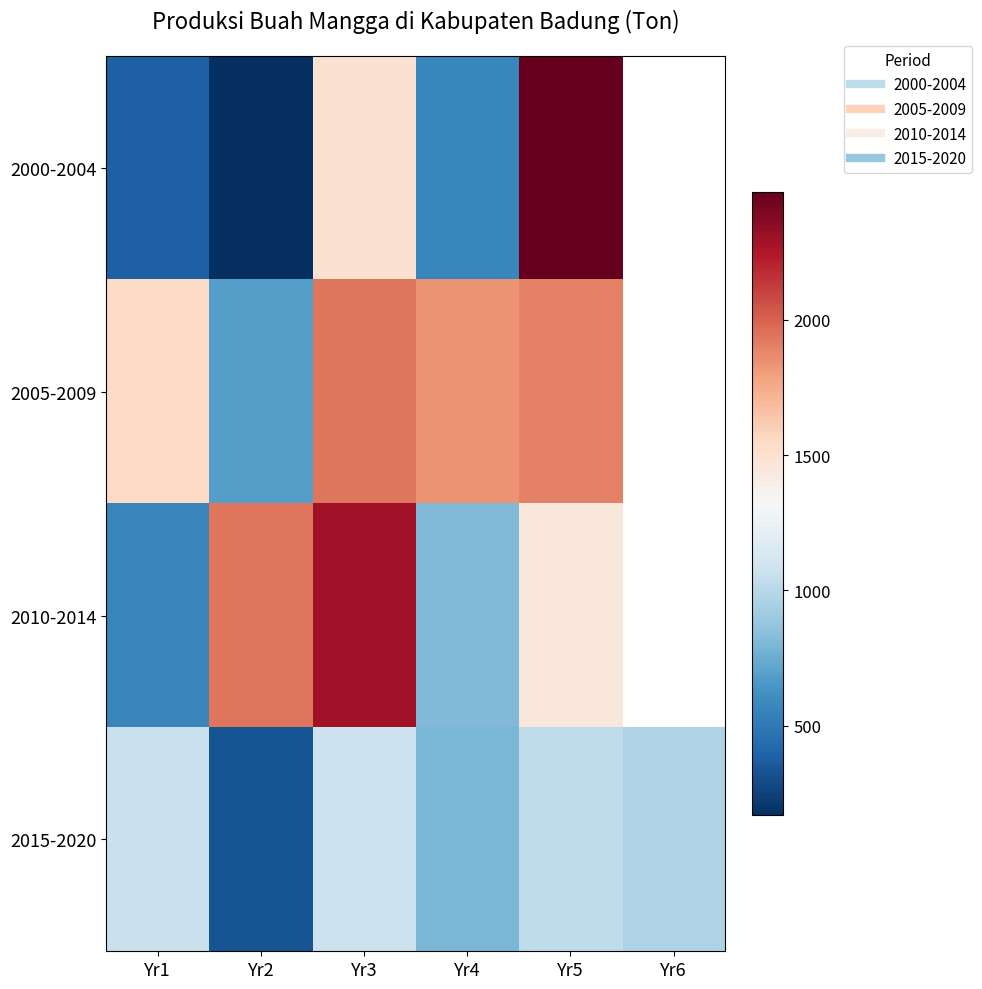

At which category is the sum across all series the highest?

Yr5